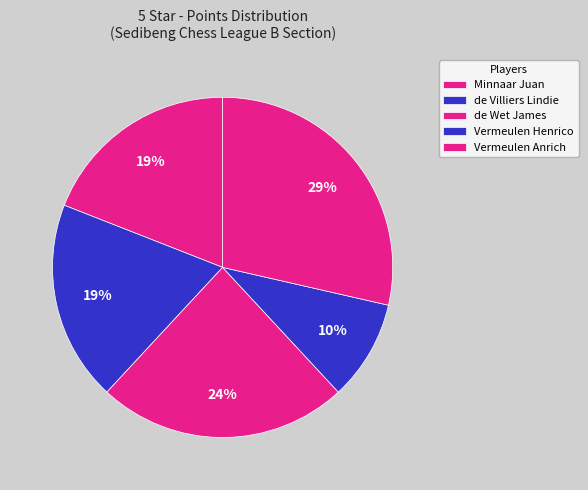

Does Vermeulen Henrico account for over 50% of the chart?

No